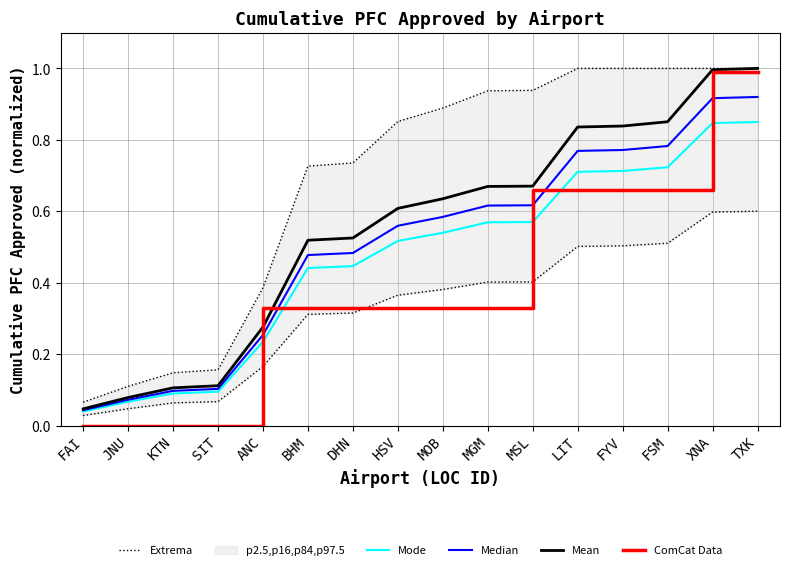

True or false: Extrema and Median cross at least once.

False